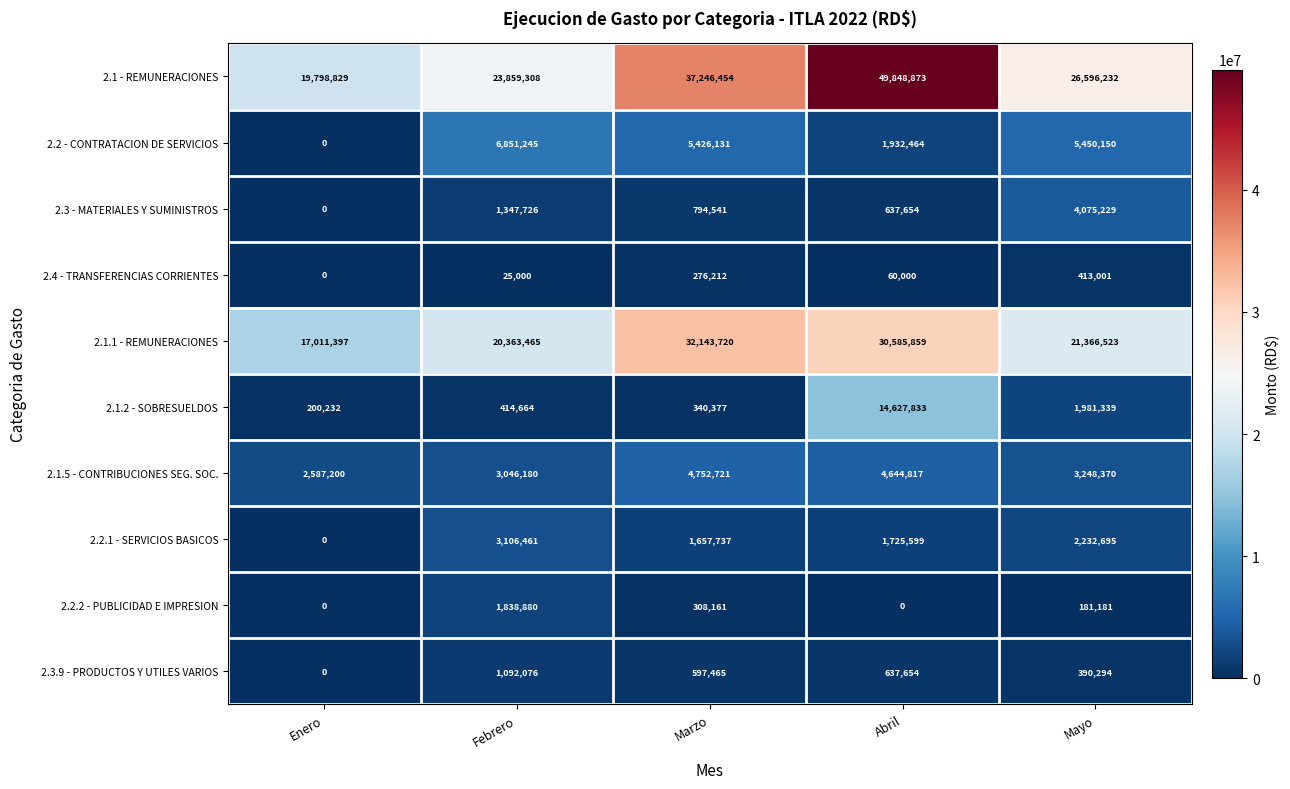

What is the difference between the second highest and second lowest values in the 2.2.1 - SERVICIOS BASICOS series?

574958